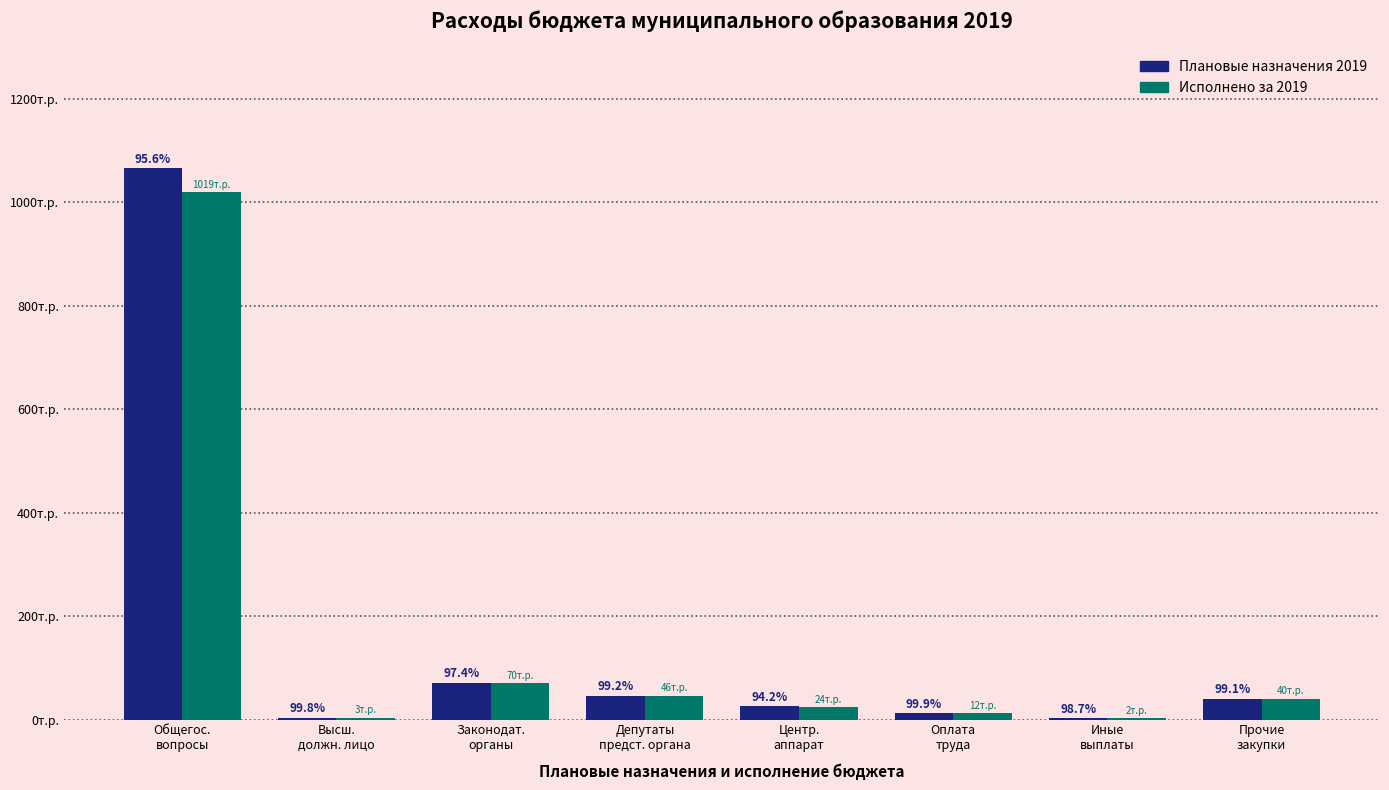

What is the difference between the Плановые назначения 2019 values at Законодат.
органы and Оплата
труда?

59270.6